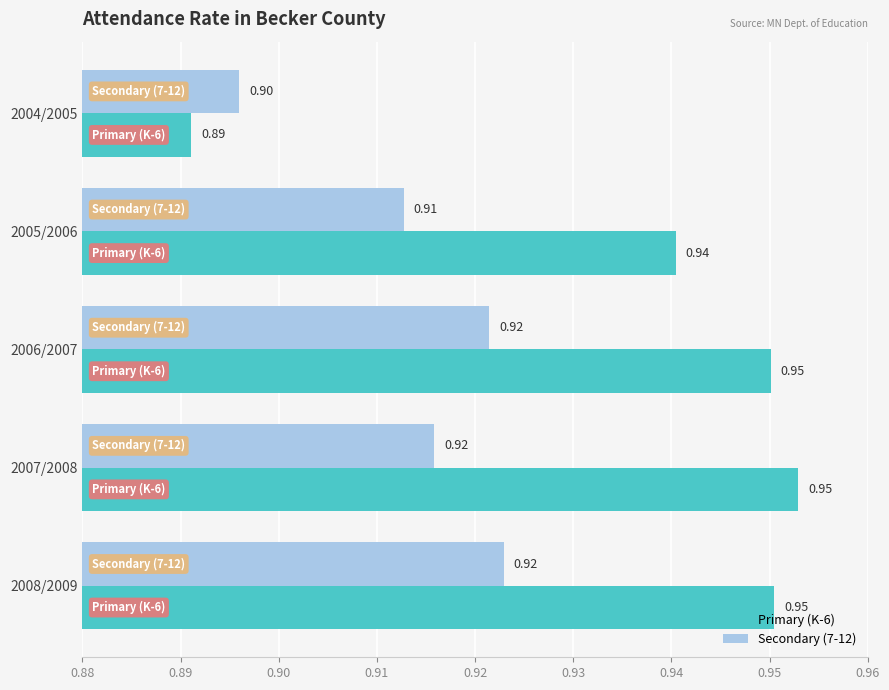

What is the highest value of the Secondary (7-12) series?

0.9